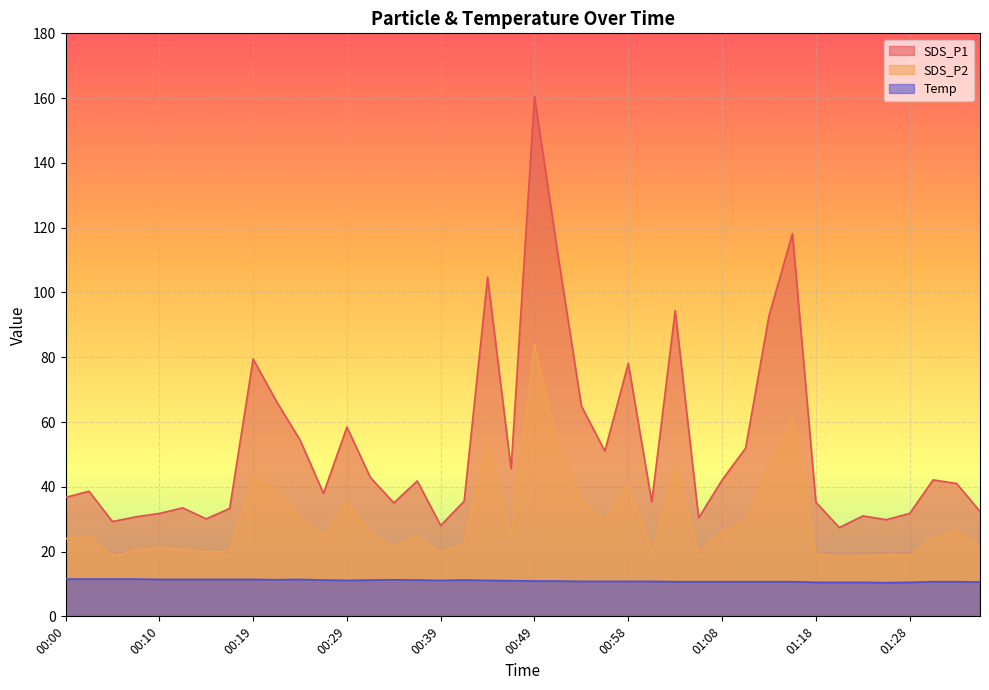

Where is the first local minimum for SDS_P2?

00:05